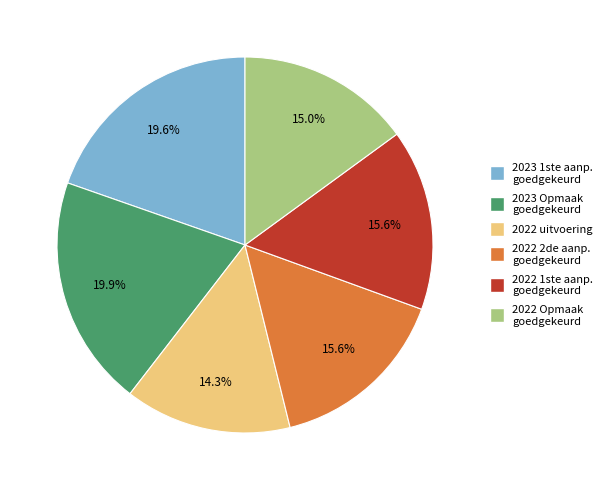

Does any single category account for the majority?

No